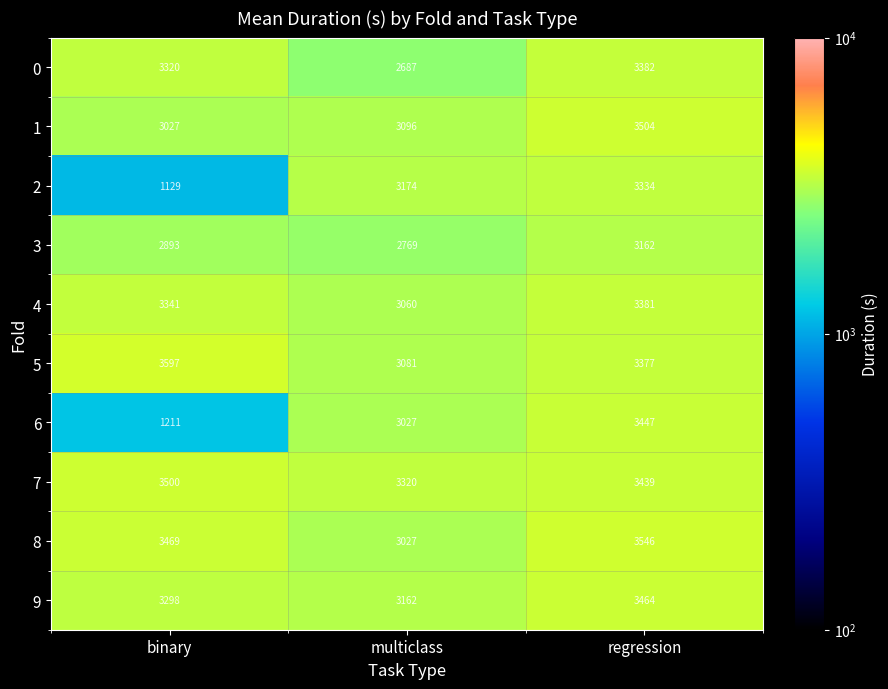

Reading left to right, extract all data points from this chart.

0: 3320	2687	3382
1: 3027	3096	3504
2: 1129	3174	3334
3: 2893	2769	3162
4: 3341	3060	3381
5: 3597	3081	3377
6: 1211	3027	3447
7: 3500	3320	3439
8: 3469	3027	3546
9: 3298	3162	3464